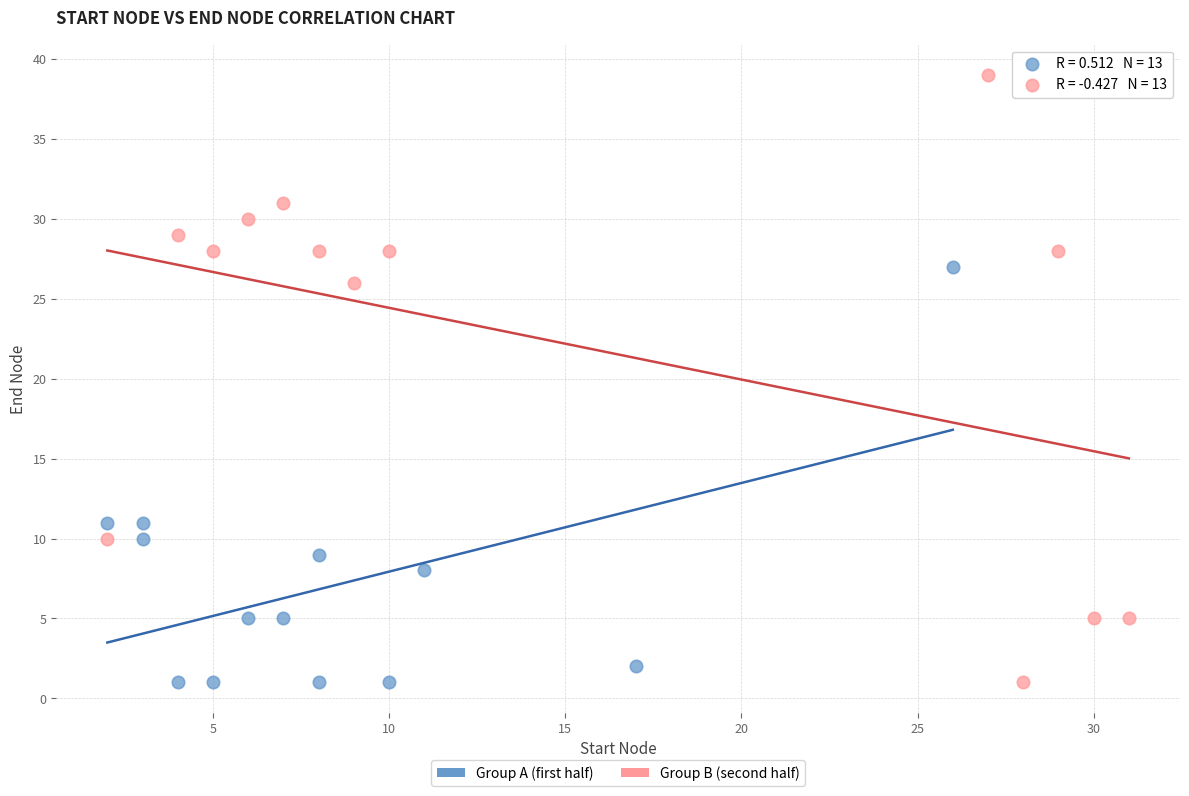

Which series has the largest Y range (max minus min)?

Group B (second half)